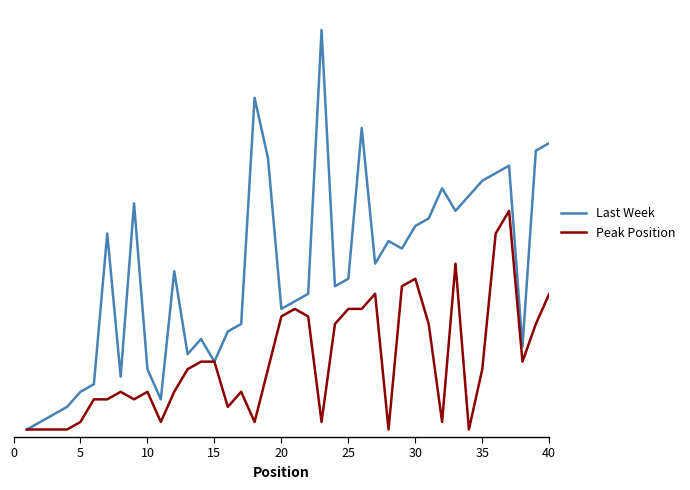

What are all the series names shown in the legend?

Last Week, Peak Position